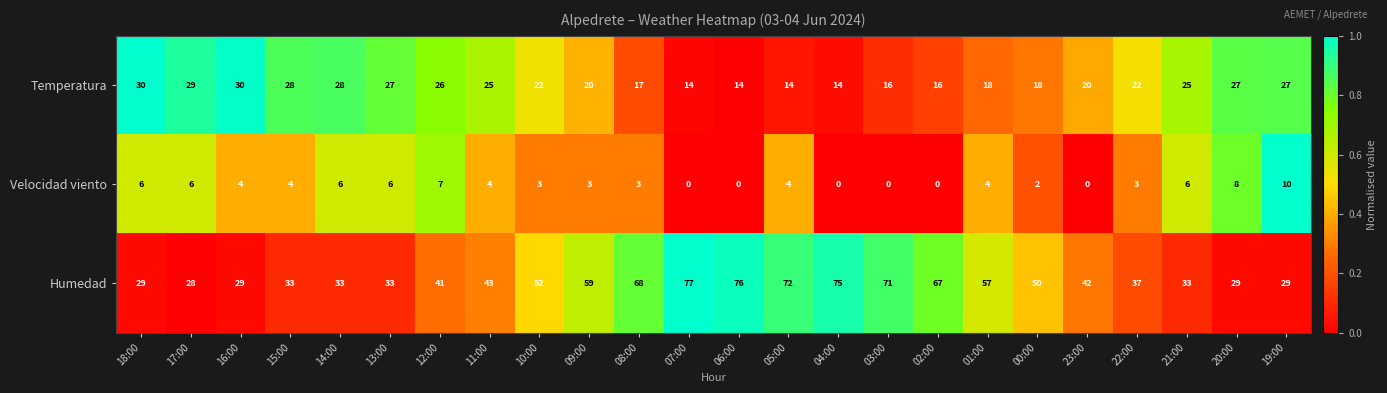

Which category has the lowest value in the Humedad series?

17:00